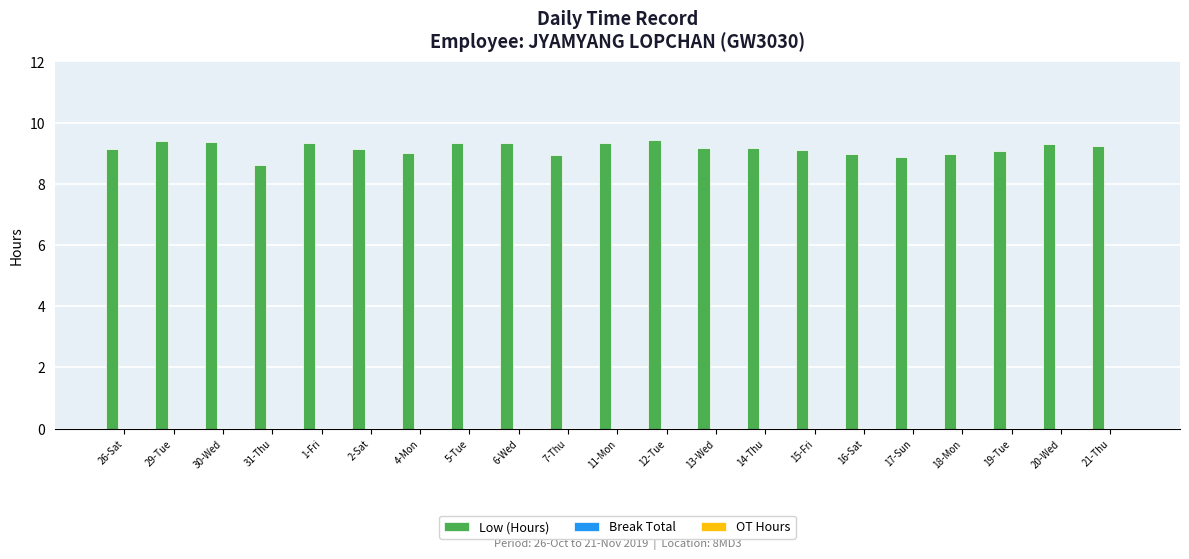

What is the minimum value shown in the chart?

8.6